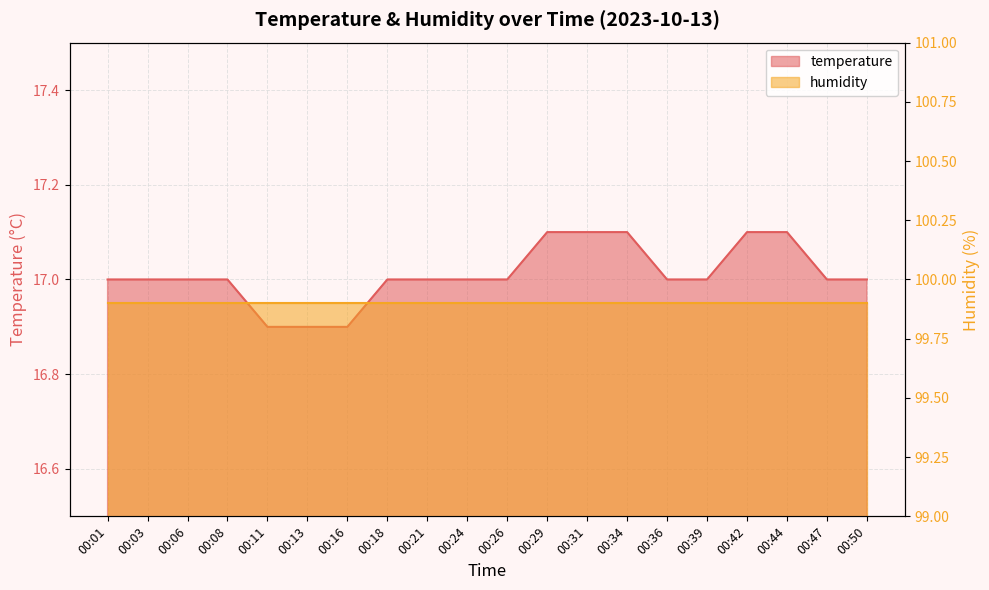

True or false: the data has more than 0 interior local peaks.

False